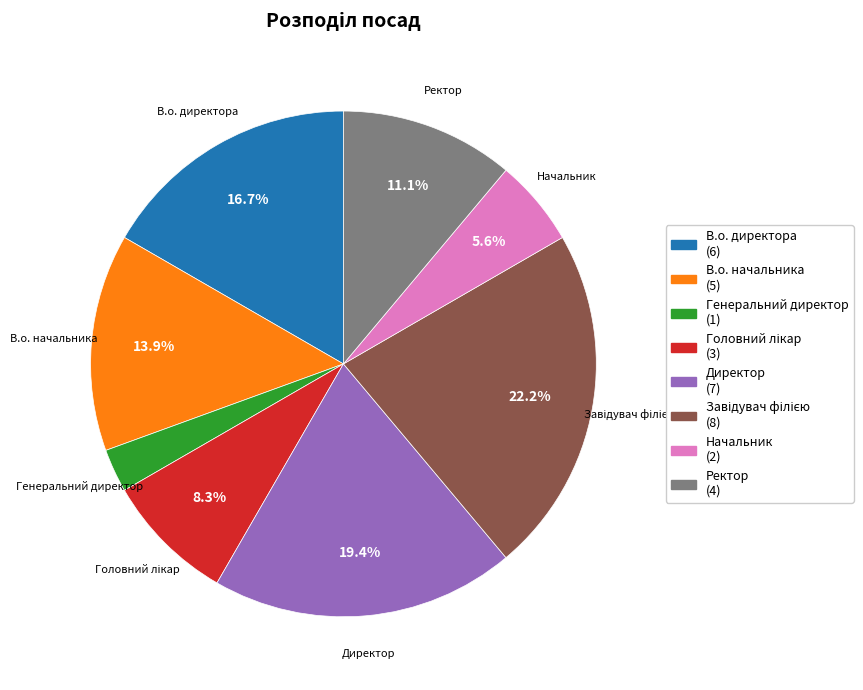

Is it true that Директор is 33% of the pie?

False